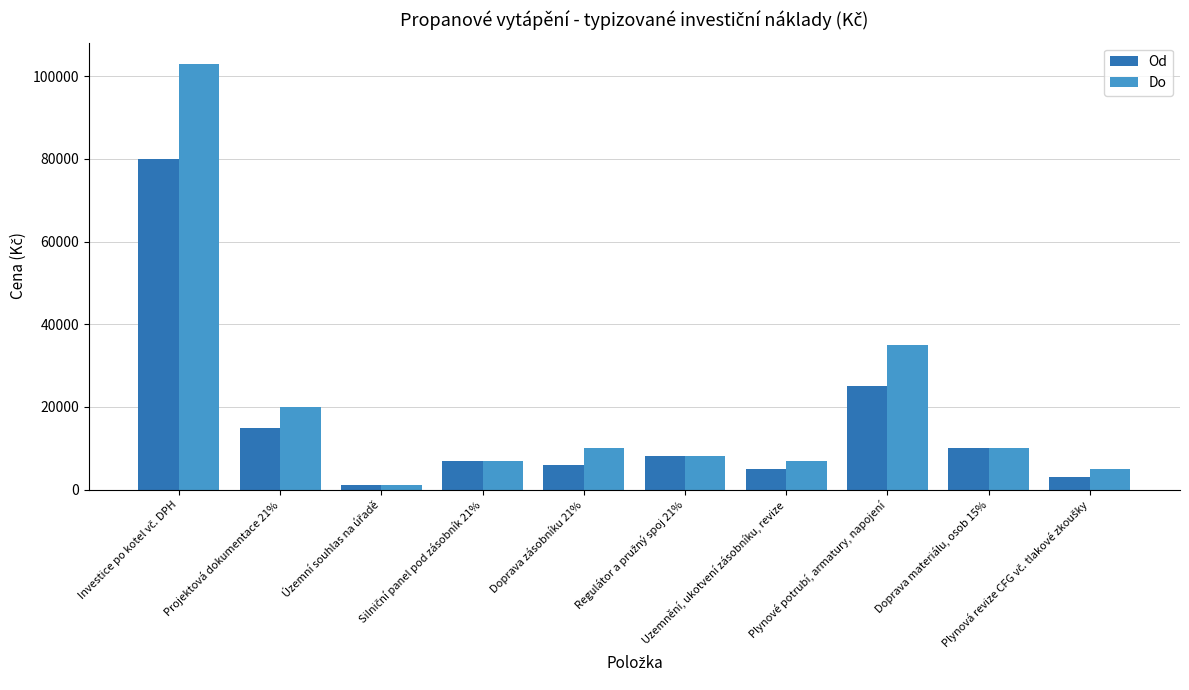

What is the sum of all Do values?

206000